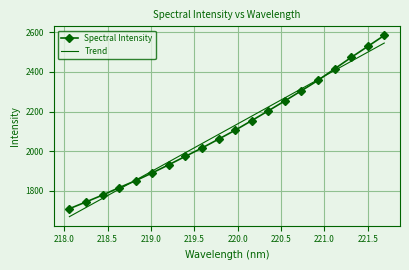

What is the minimum value shown in the chart?

1668.2